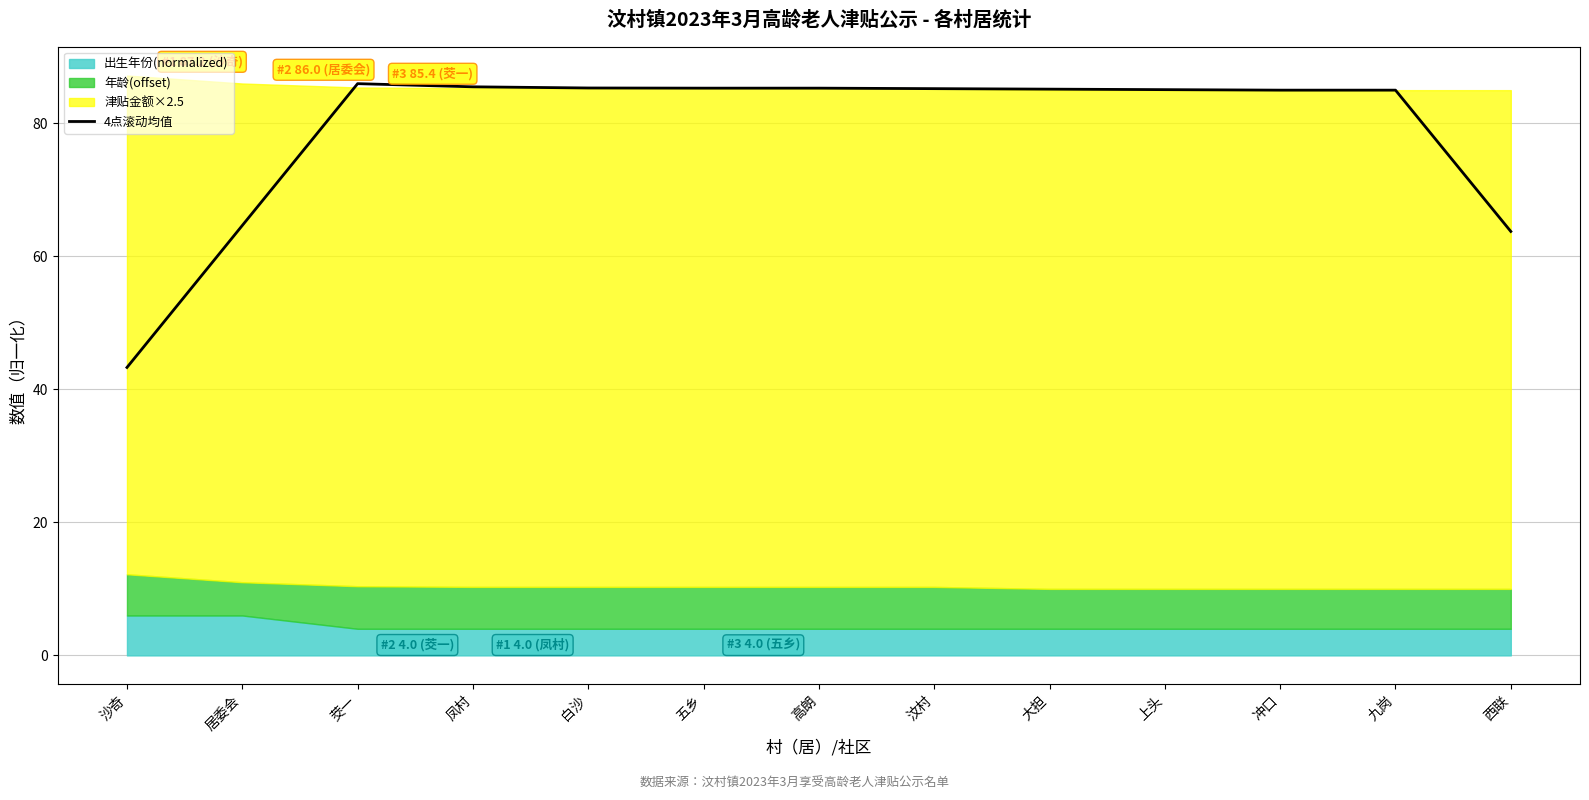

Count the number of values greater than 85.

8